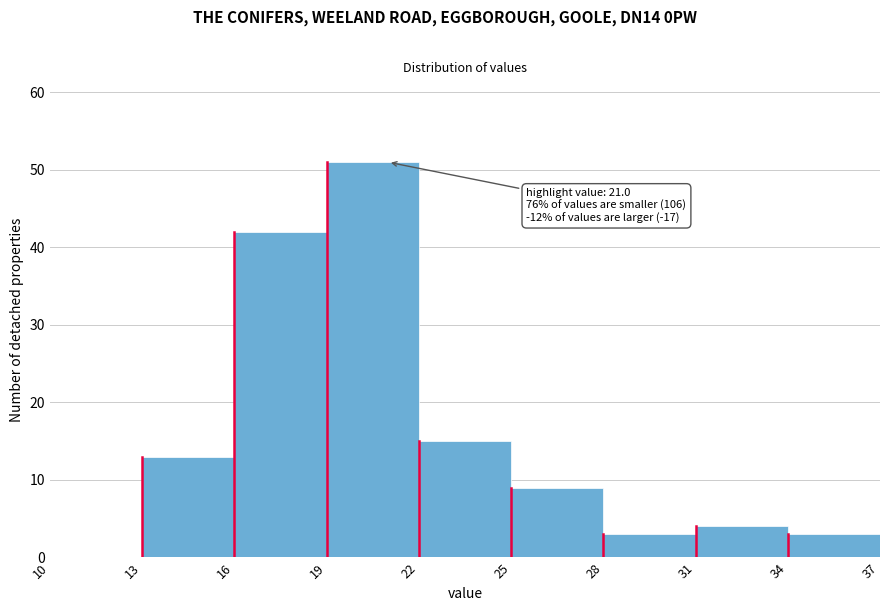

Over which range of the x-axis is the bar tallest?

19 to 22